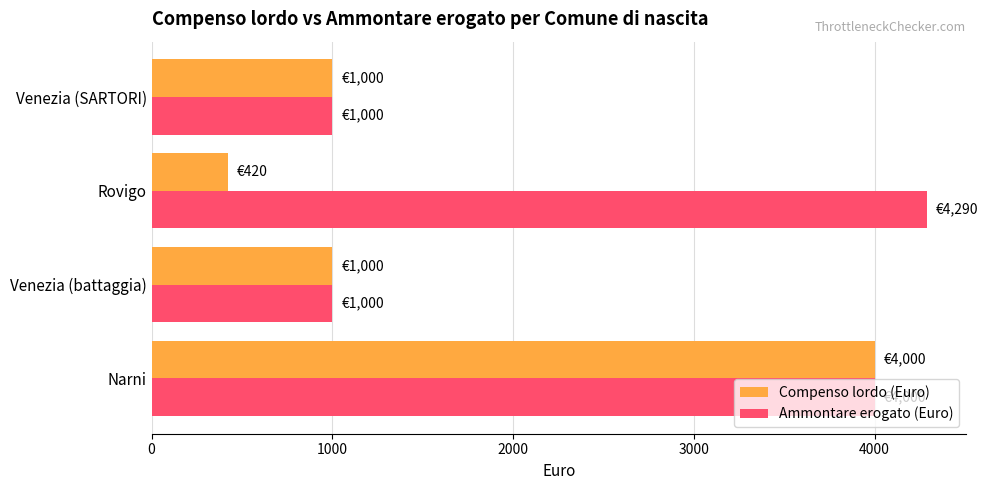

The Ammontare erogato (Euro) series shows 1427 at Rovigo. True or false?

False